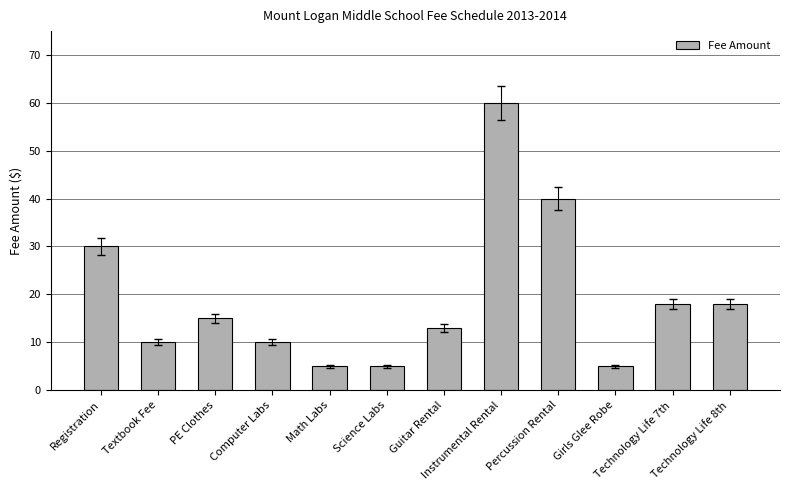

What is the difference between the values at Instrumental Rental and Girls Glee Robe?

55